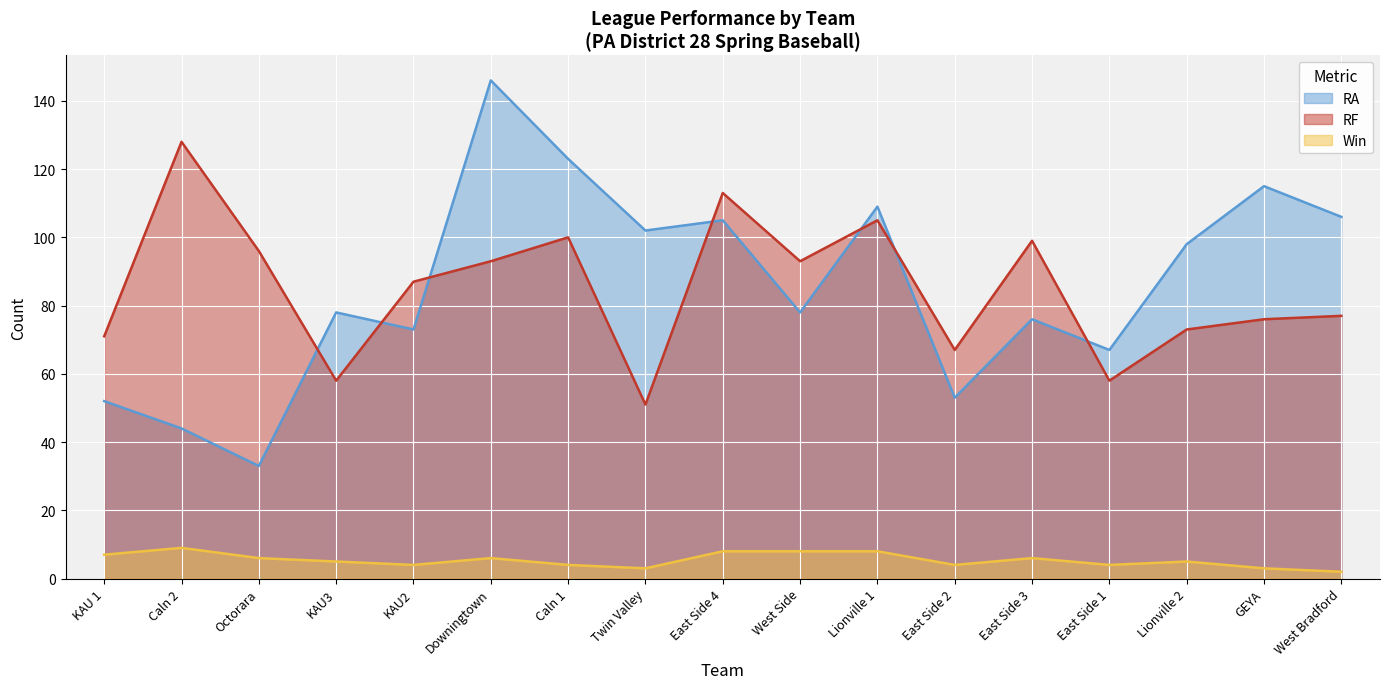

At how many categories does at least one series exceed 25?

17